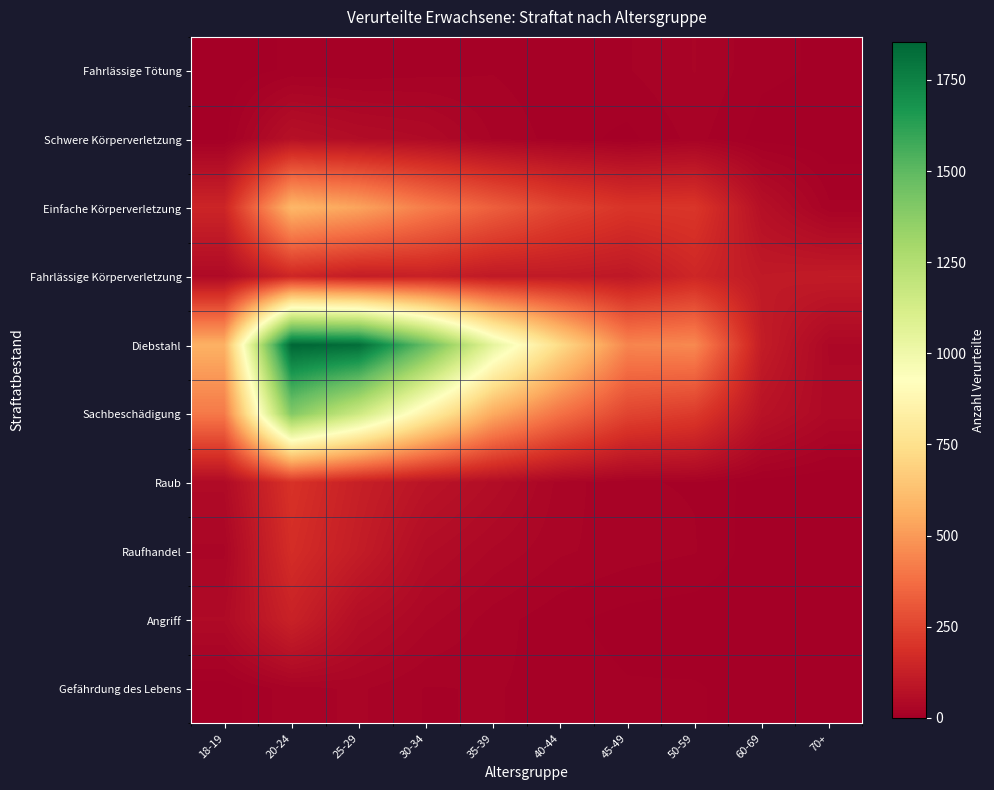

Reading left to right, transcribe all the data shown in this chart.

Fahrlässige Tötung: 18-19=1	20-24=9	25-29=9	30-34=11	35-39=14	40-44=9	45-49=14	50-59=22	60-69=9	70+=6
Schwere Körperverletzung: 18-19=4	20-24=68	25-29=52	30-34=44	35-39=21	40-44=11	45-49=5	50-59=17	60-69=4	70+=2
Einfache Körperverletzung: 18-19=146	20-24=595	25-29=531	30-34=419	35-39=331	40-44=250	45-49=201	50-59=206	60-69=66	70+=16
Fahrlässige Körperverletzung: 18-19=42	20-24=150	25-29=114	30-34=129	35-39=102	40-44=104	45-49=95	50-59=152	60-69=102	70+=109
Diebstahl: 18-19=571	20-24=1853	25-29=1828	30-34=1477	35-39=1046	40-44=728	45-49=442	50-59=452	60-69=113	70+=35
Sachbeschädigung: 18-19=408	20-24=1399	25-29=1156	30-34=844	35-39=553	40-44=385	45-49=251	50-59=220	60-69=77	70+=39
Raub: 18-19=46	20-24=192	25-29=126	30-34=82	35-39=56	40-44=26	45-49=15	50-59=14	60-69=3	70+=0
Raufhandel: 18-19=27	20-24=176	25-29=114	30-34=53	35-39=35	40-44=23	45-49=18	50-59=15	60-69=2	70+=0
Angriff: 18-19=44	20-24=134	25-29=58	30-34=32	35-39=18	40-44=9	45-49=4	50-59=2	60-69=1	70+=0
Gefährdung des Lebens: 18-19=3	20-24=19	25-29=23	30-34=14	35-39=15	40-44=12	45-49=8	50-59=8	60-69=4	70+=1